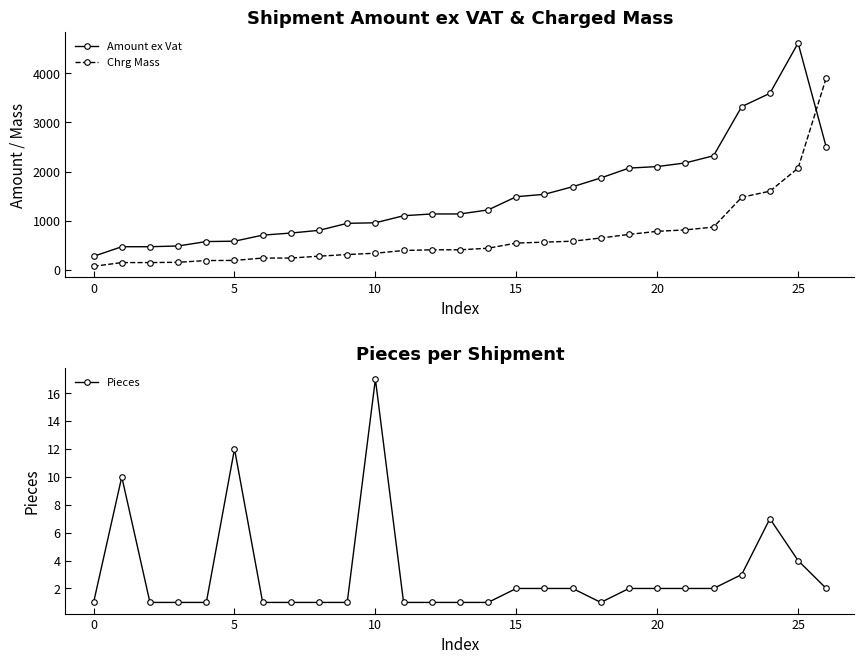

Which category has the highest value across all series?

25